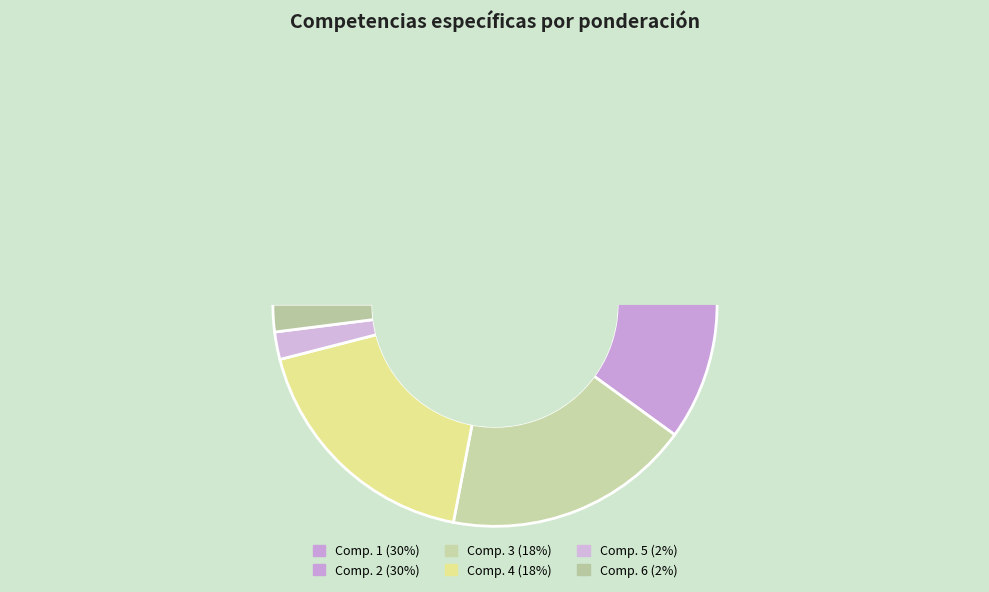

How many slices are in this pie chart?

6